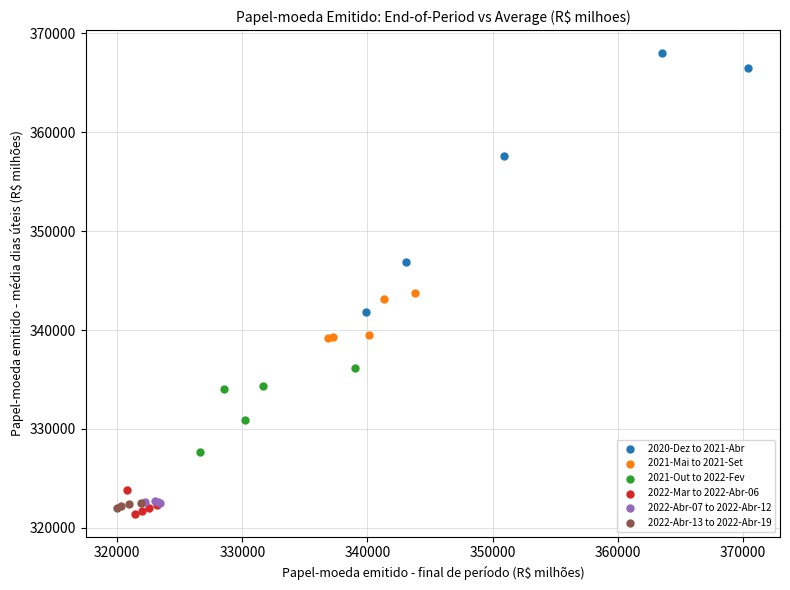

What are all the series names shown in the legend?

2020-Dez to 2021-Abr, 2021-Mai to 2021-Set, 2021-Out to 2022-Fev, 2022-Mar to 2022-Abr-06, 2022-Abr-07 to 2022-Abr-12, 2022-Abr-13 to 2022-Abr-19